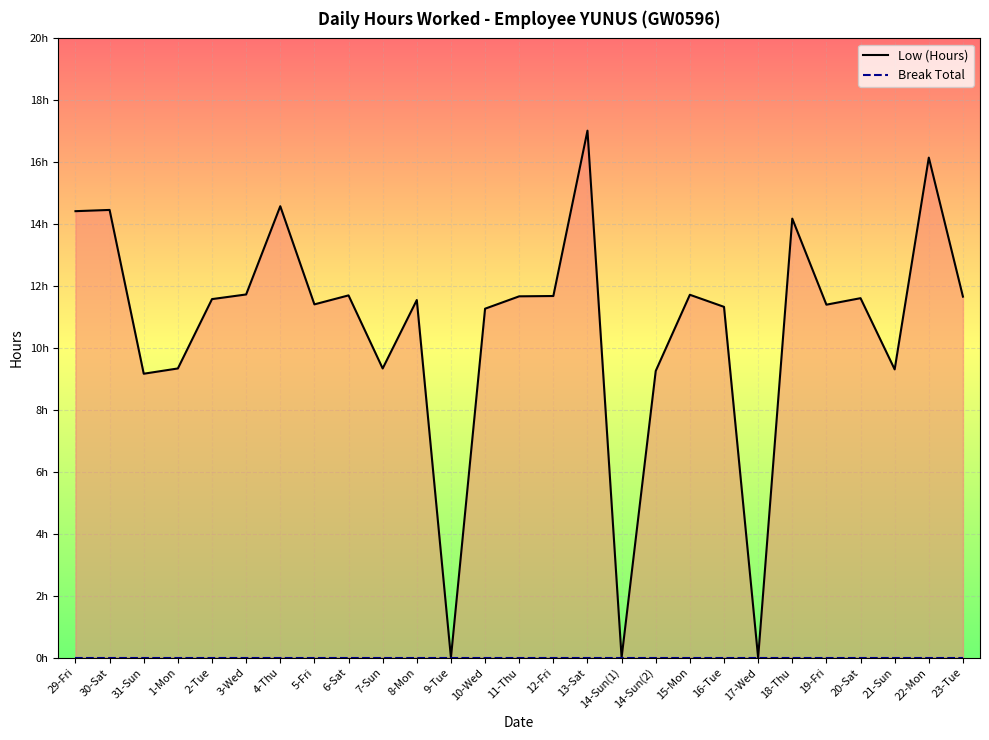

What is the label of the 16th point from the left?

13-Sat